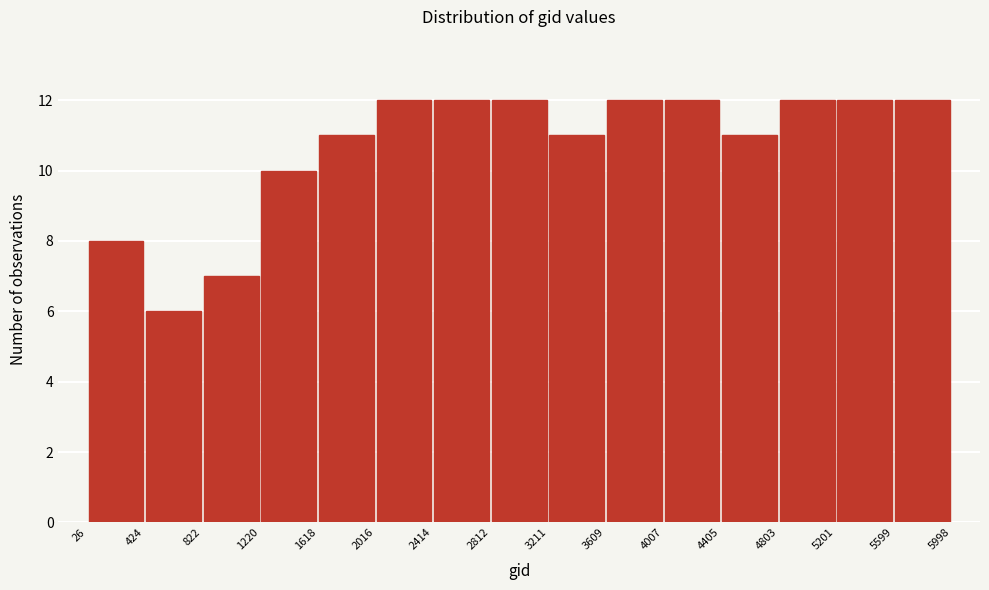

Reading left to right, list every bar in this chart as the range it spans on the x-axis followed by its height. The values are not printed on the chart, so give them approximately, as read against the axis.

26 to 424: 8
424 to 822: 6
822 to 1220: 7
1220 to 1618: 10
1618 to 2016: 11
2016 to 2414: 12
2414 to 2812: 12
2812 to 3211: 12
3211 to 3609: 11
3609 to 4007: 12
4007 to 4405: 12
4405 to 4803: 11
4803 to 5201: 12
5201 to 5599: 12
5599 to 5998: 12